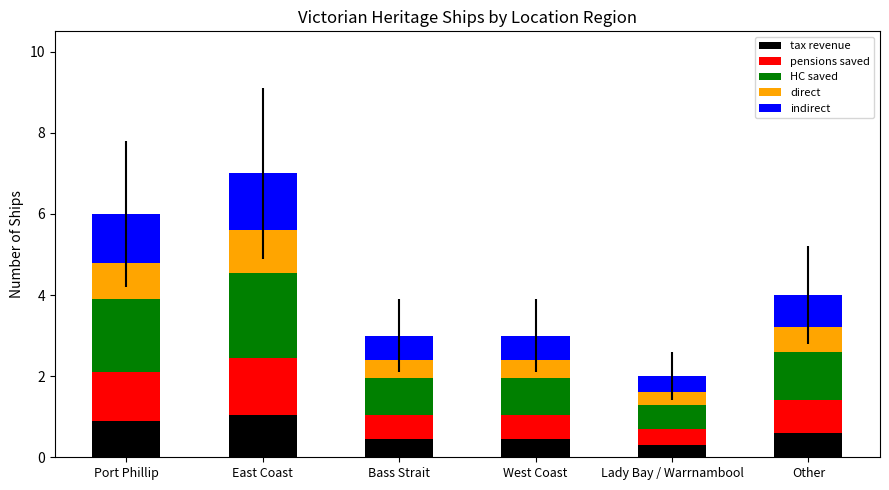

At which category is the sum across all series the highest?

East Coast